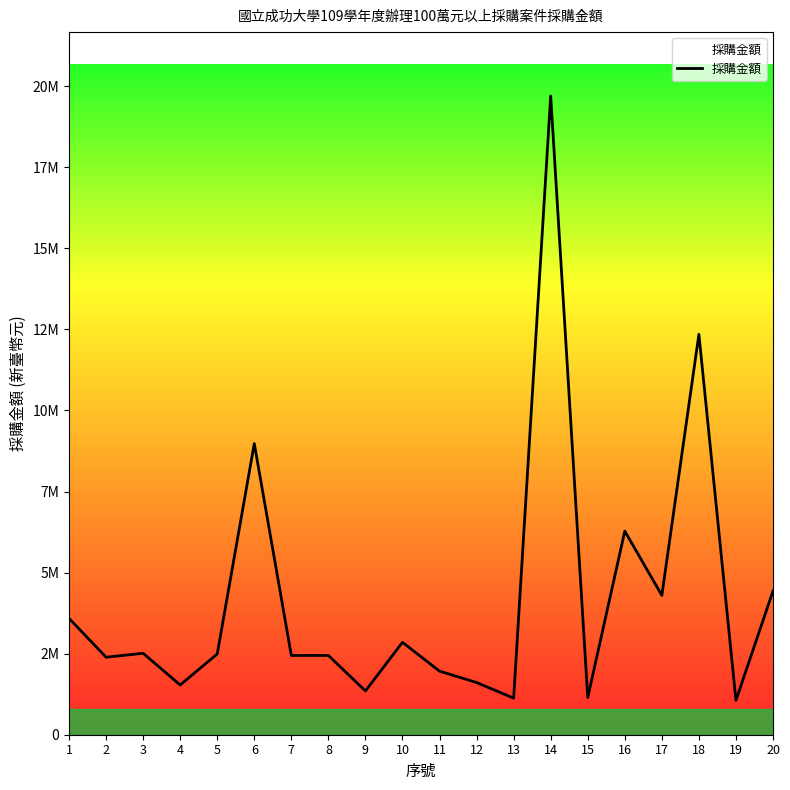

Rank the categories by value from highest to lowest.

14, 18, 6, 16, 20, 17, 1, 10, 3, 5, 7, 8, 2, 11, 12, 4, 9, 15, 13, 19